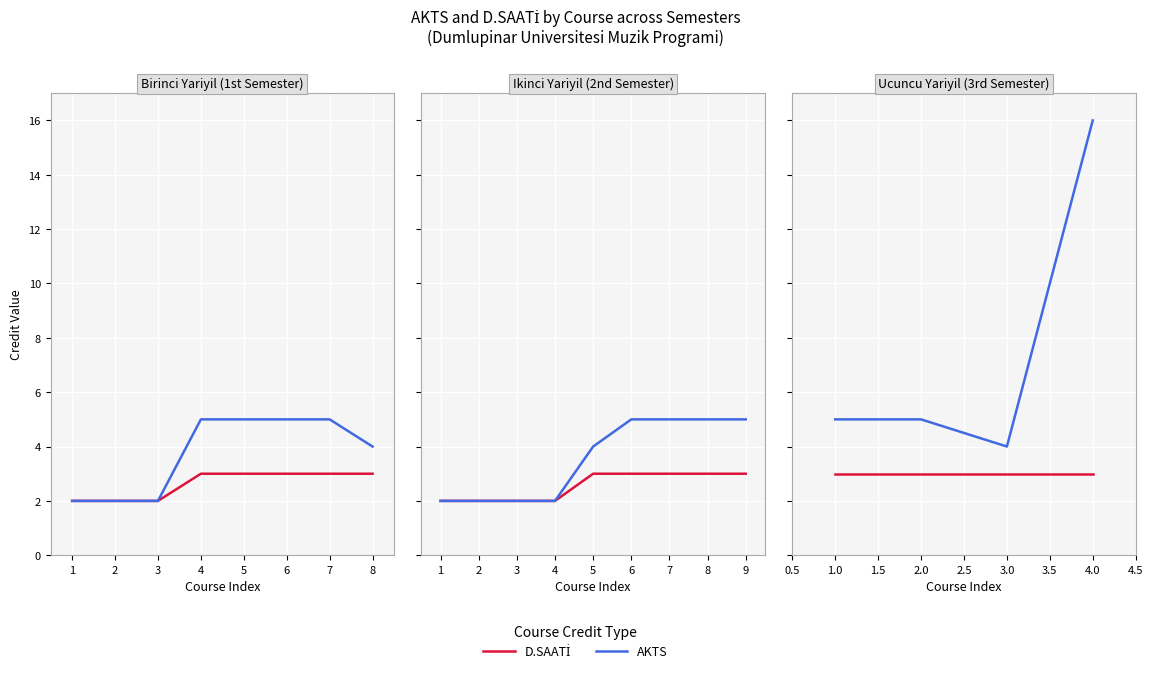

What are all the series names shown in the legend?

D.SAATİ, AKTS